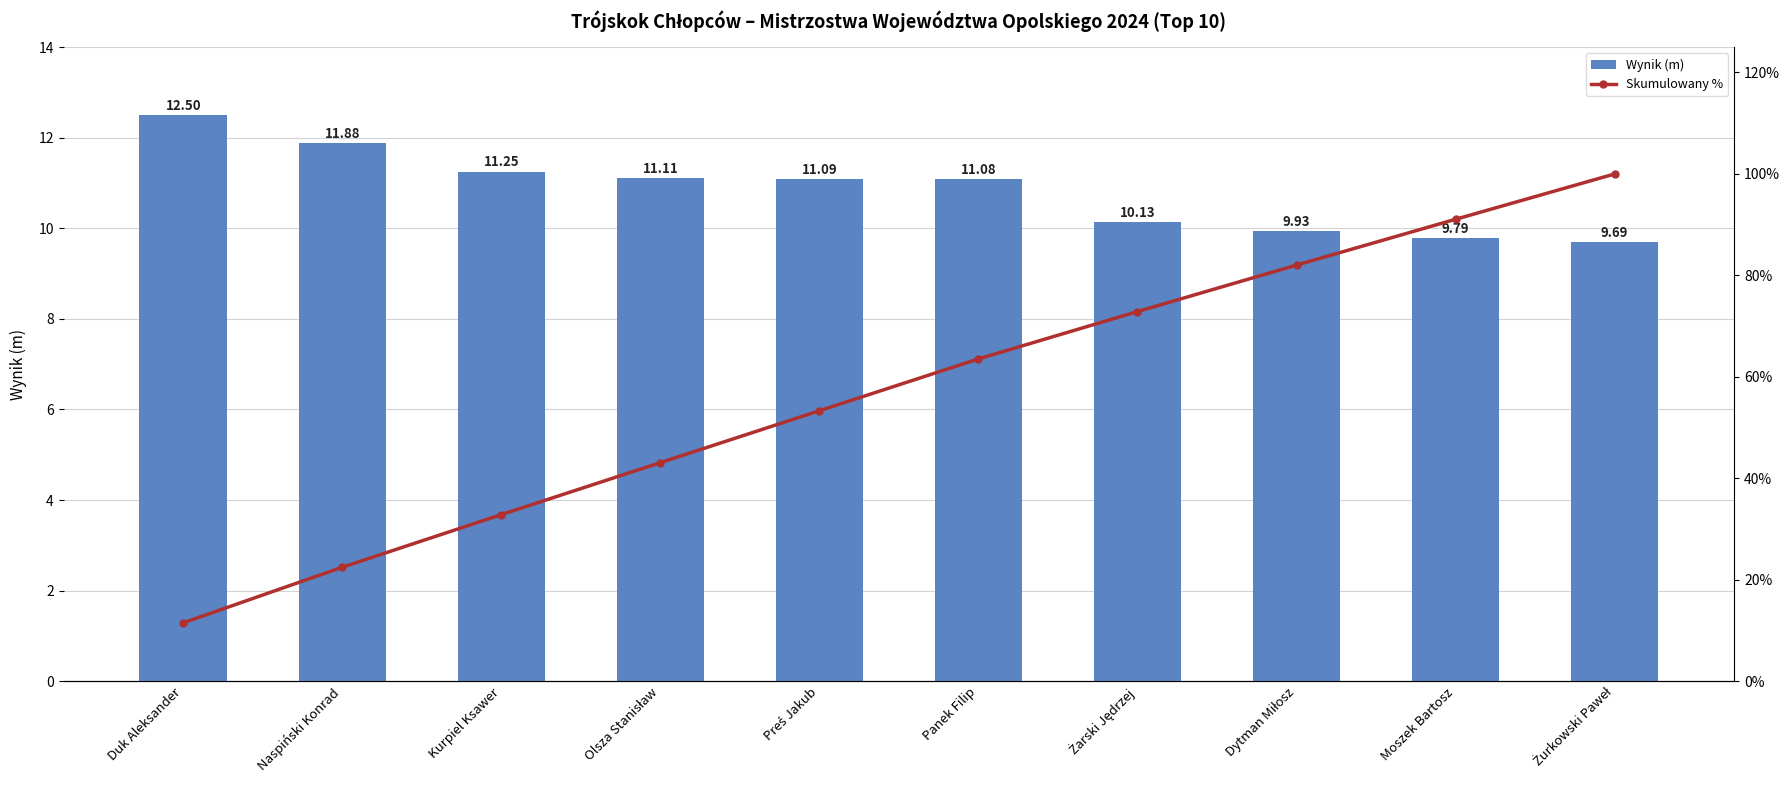

List the series in order of their overall mean, highest first.

Skumulowany %, Wynik (m)